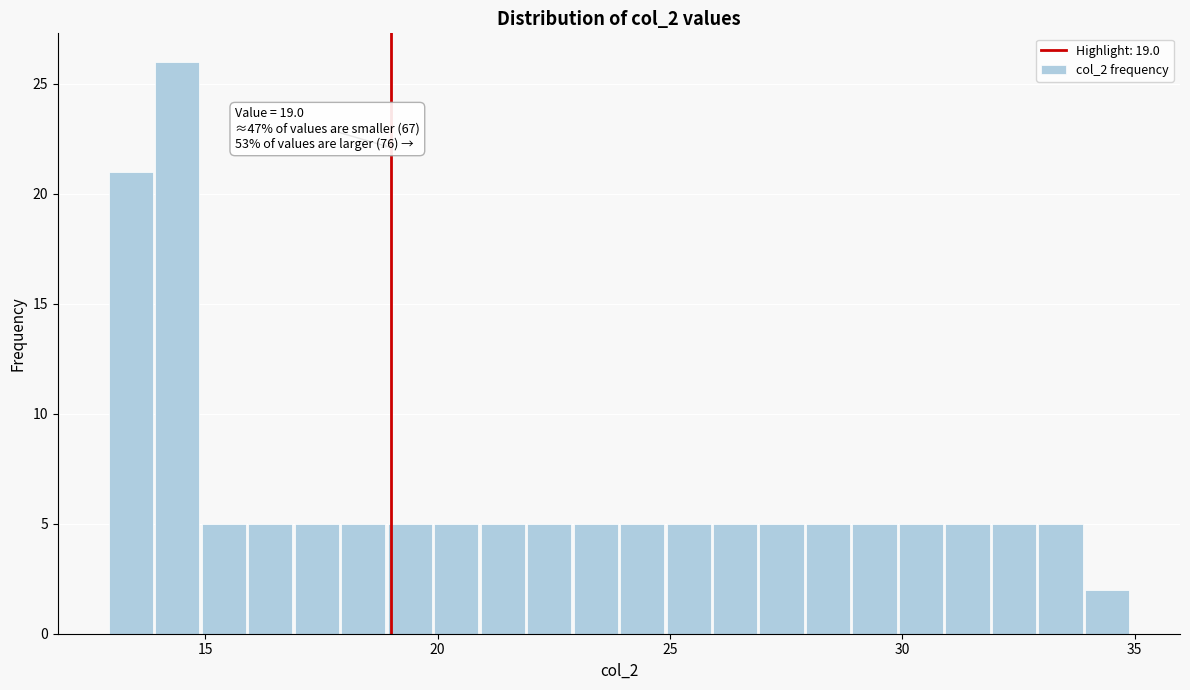

Around what value on the x-axis is the tallest bar? Give the approximate position of its centre, as read against the axis.

14.5